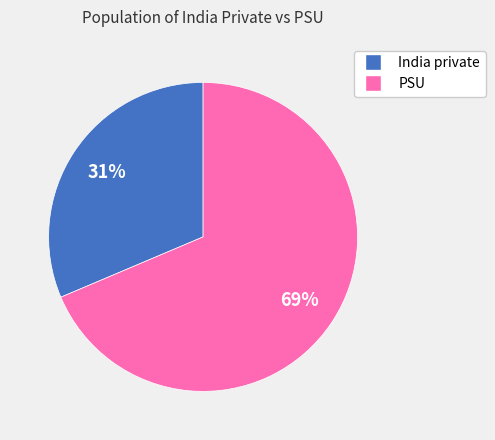

Combined, do PSU and India private account for over 50%?

Yes